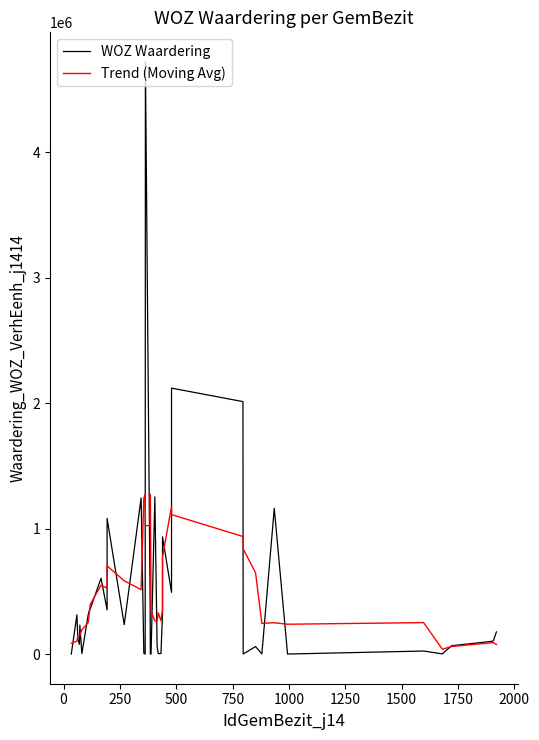

How many lines are shown in the chart?

2